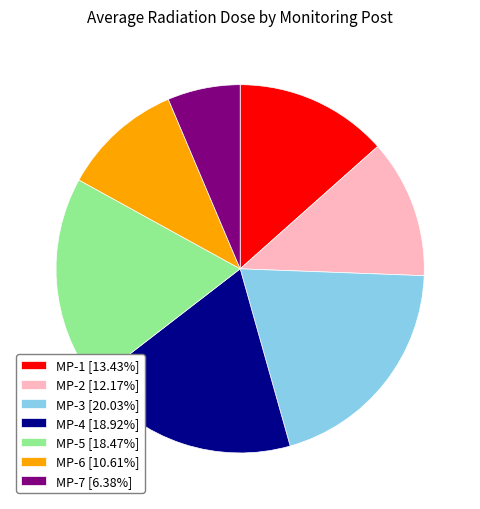

Which slice is the smallest?

MP-7